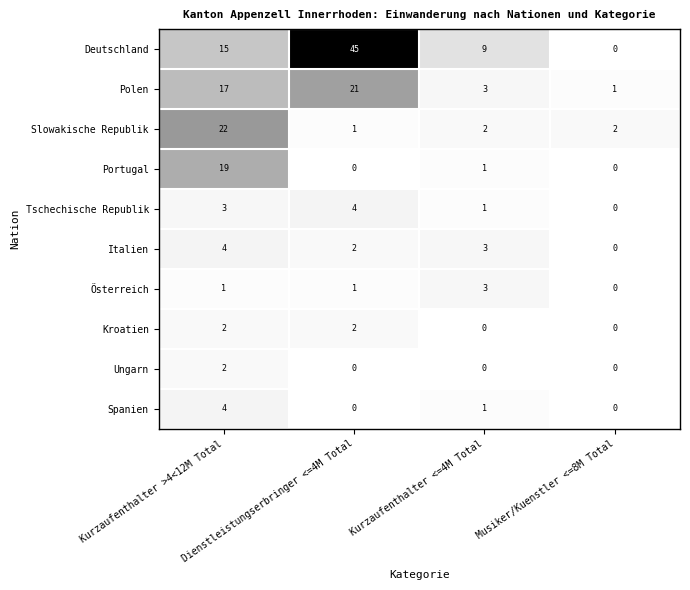

How many Spanien values are between 0 and 4?

4